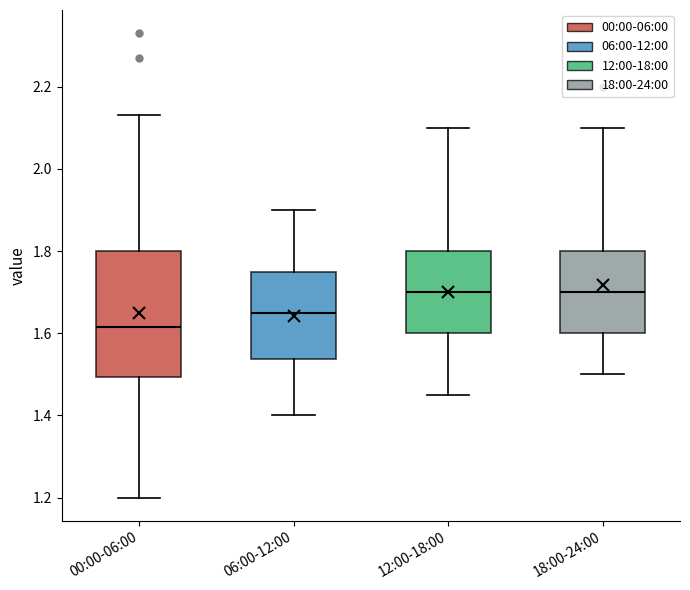

Which box is the tallest, from its lower edge to its upper edge?

00:00-06:00